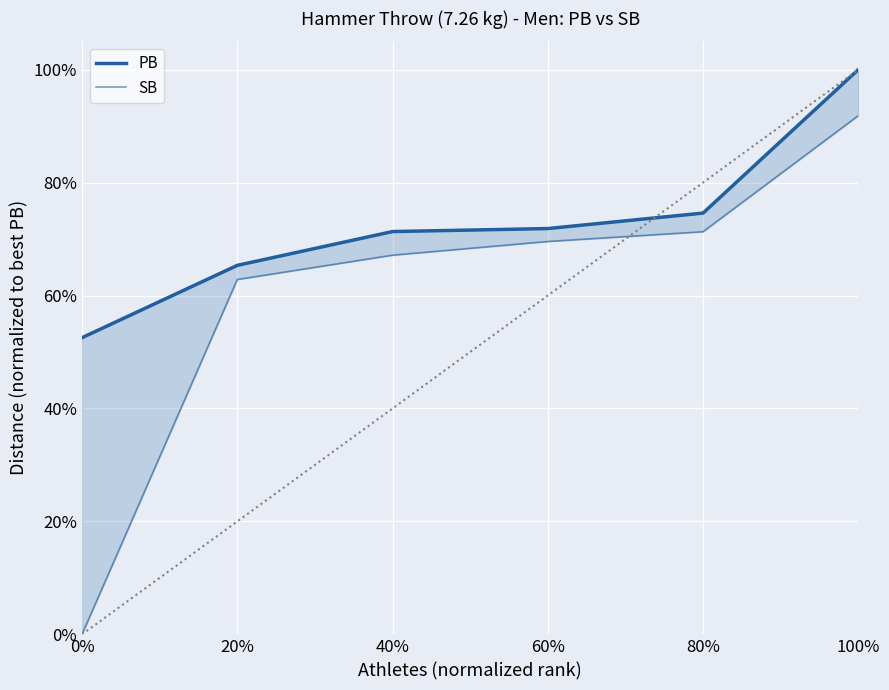

What is the label of the 2nd point from the left?

20%